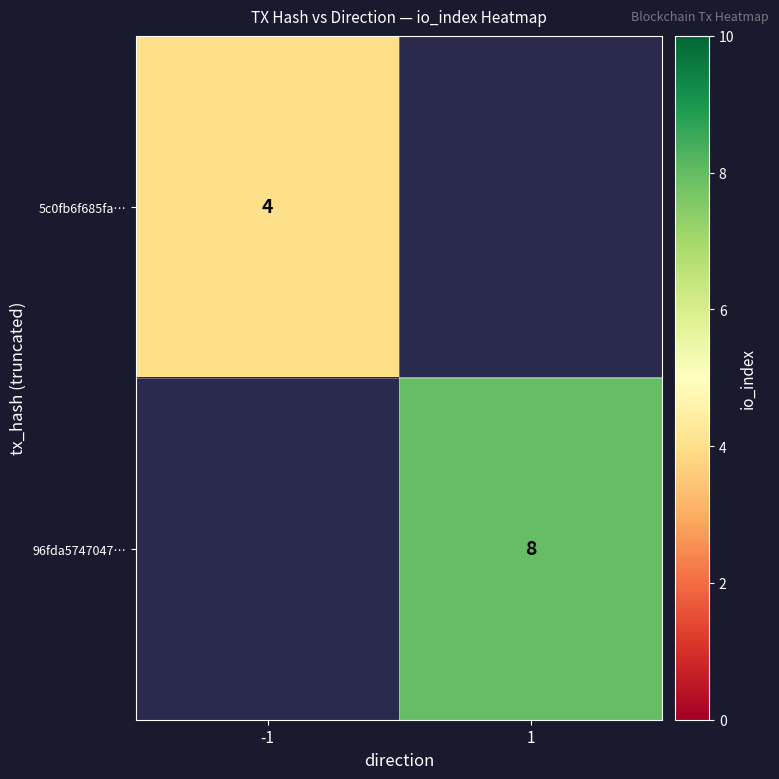

Is it true that 96fda5747047… equals 2 at 1?

False